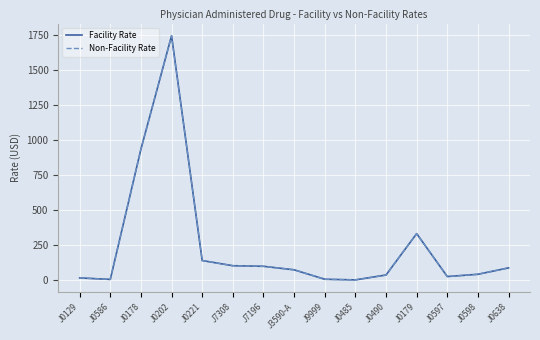

What is the sum of the Facility Rate values at J0597 and J0221?

169.1